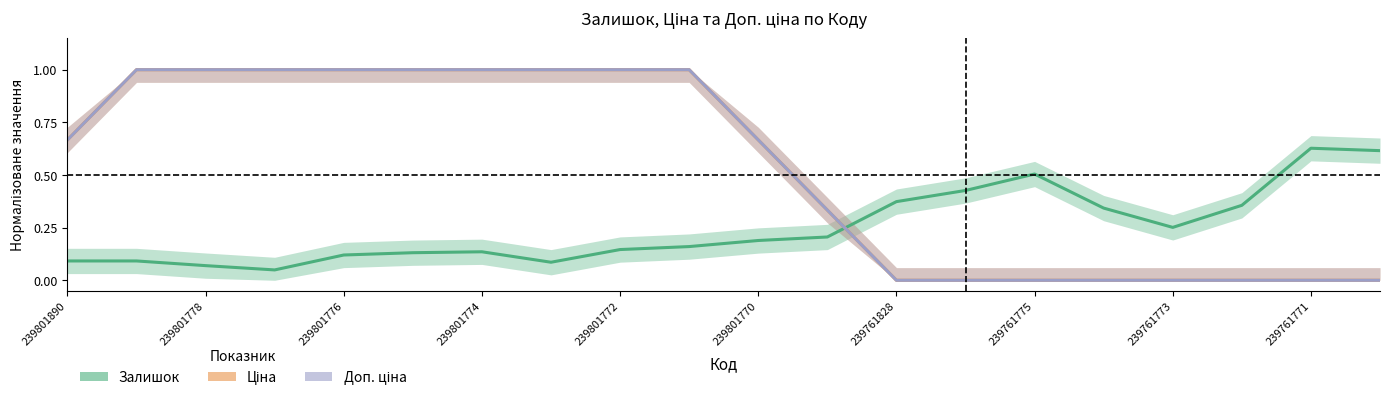

True or false: Ціна and Доп. ціна cross at least once.

False